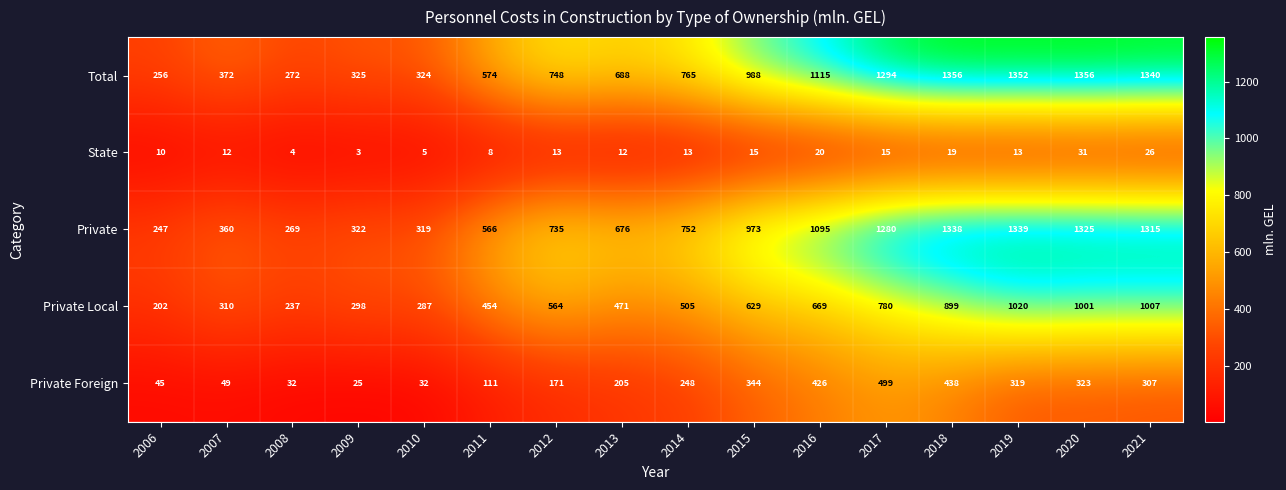

What is the smallest value displayed?

3